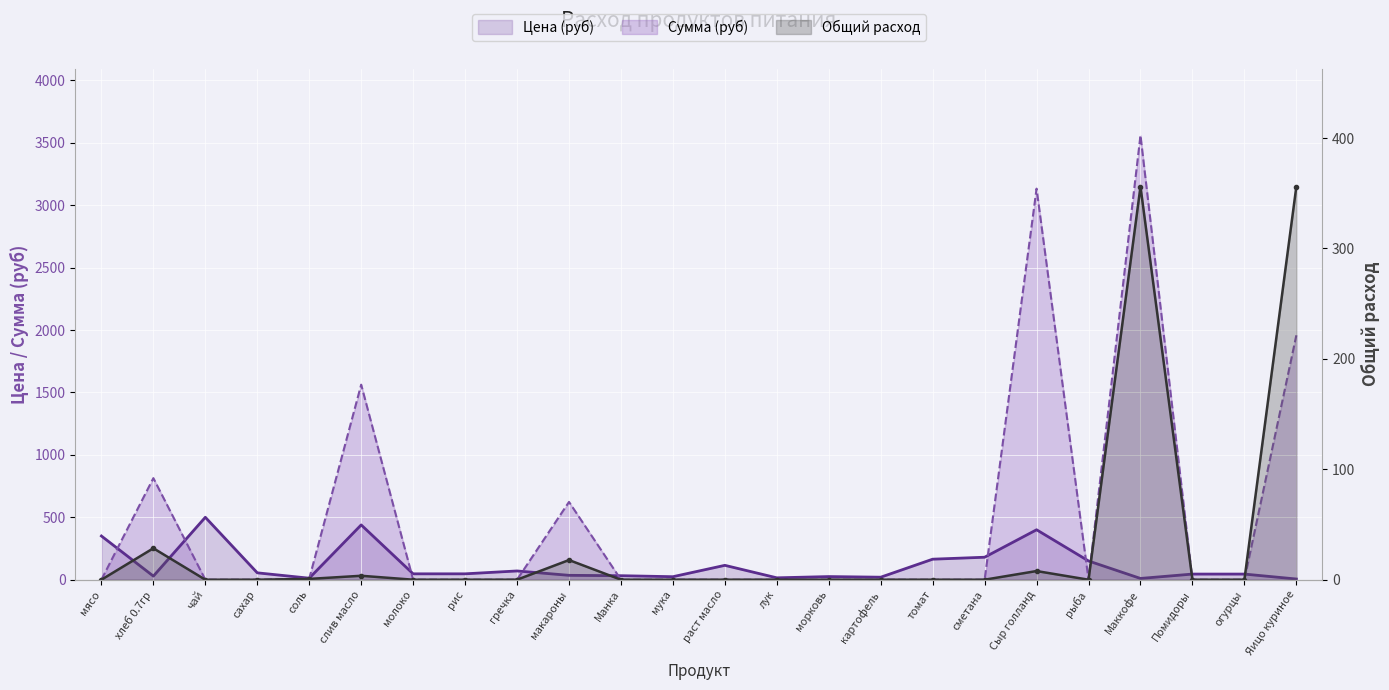

Which series has the widest spread of values?

Сумма (руб)